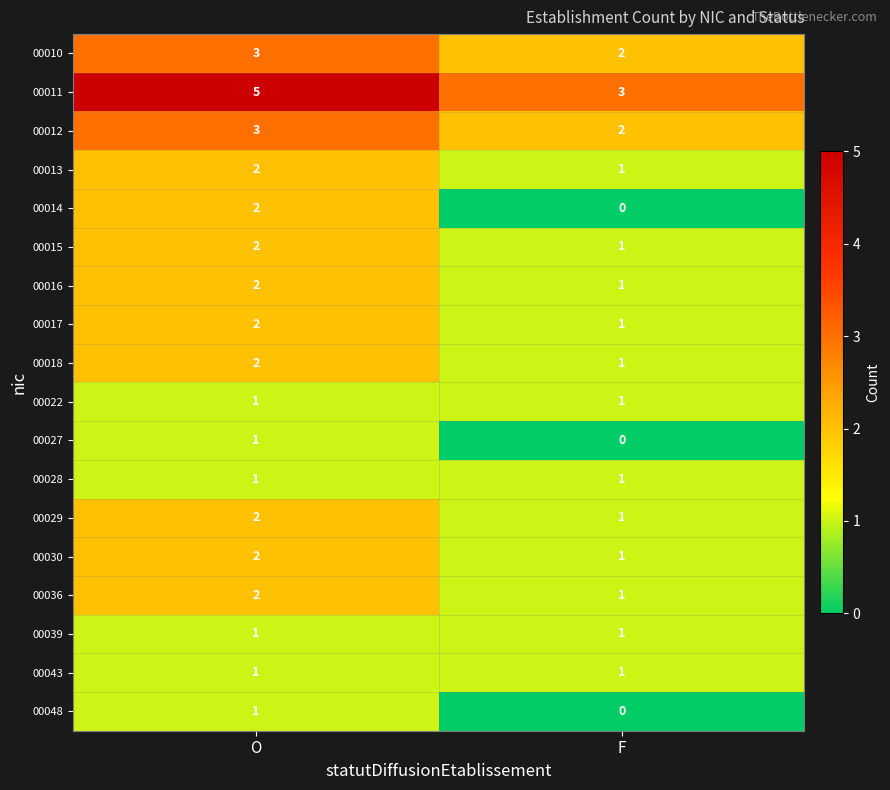

What is the total value across all series at F?

19